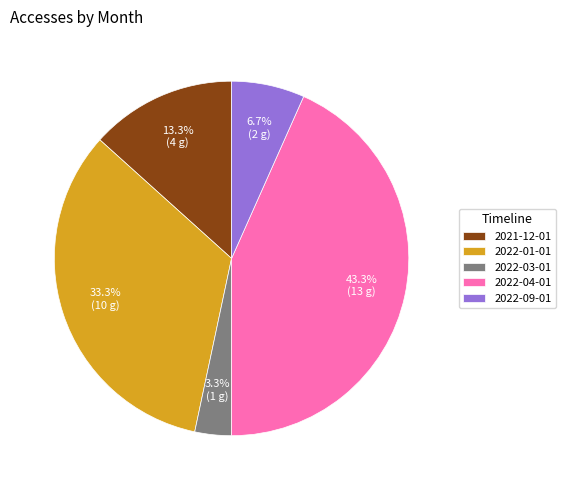

How many segments does this pie chart have?

5